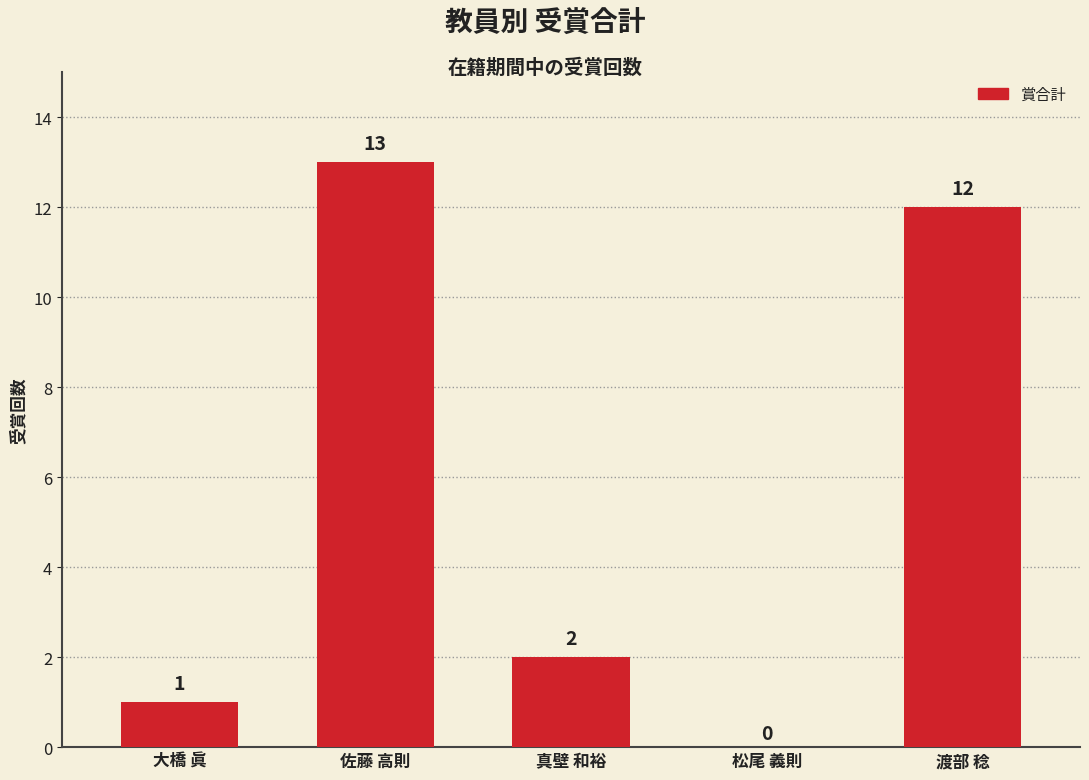

What is the average value?

6